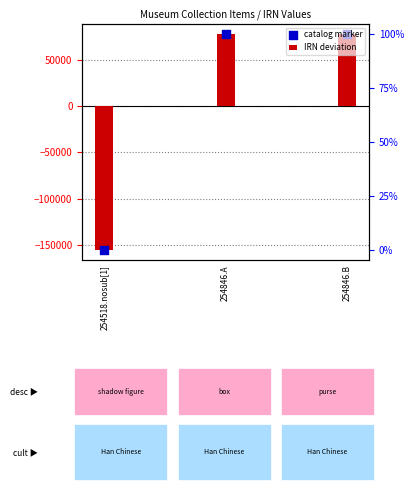

Between 254846.A and 254518.nosub[1], which is larger?

254846.A